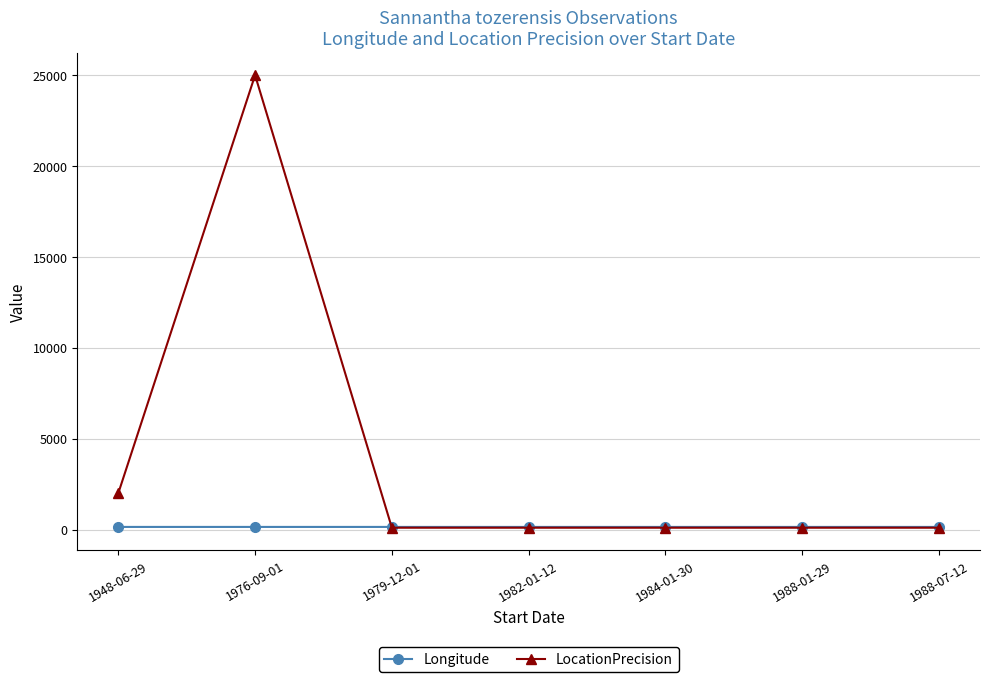

Rank the series at 1976-09-01 from highest to lowest value.

LocationPrecision, Longitude